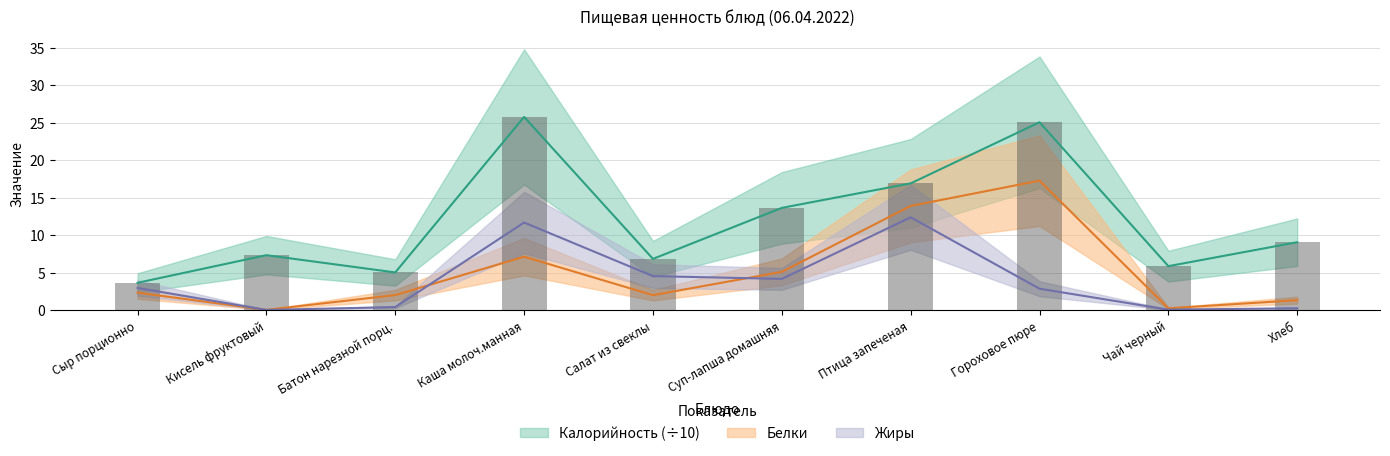

Is it true that Белки equals 7.1 at Каша молоч.манная?

True